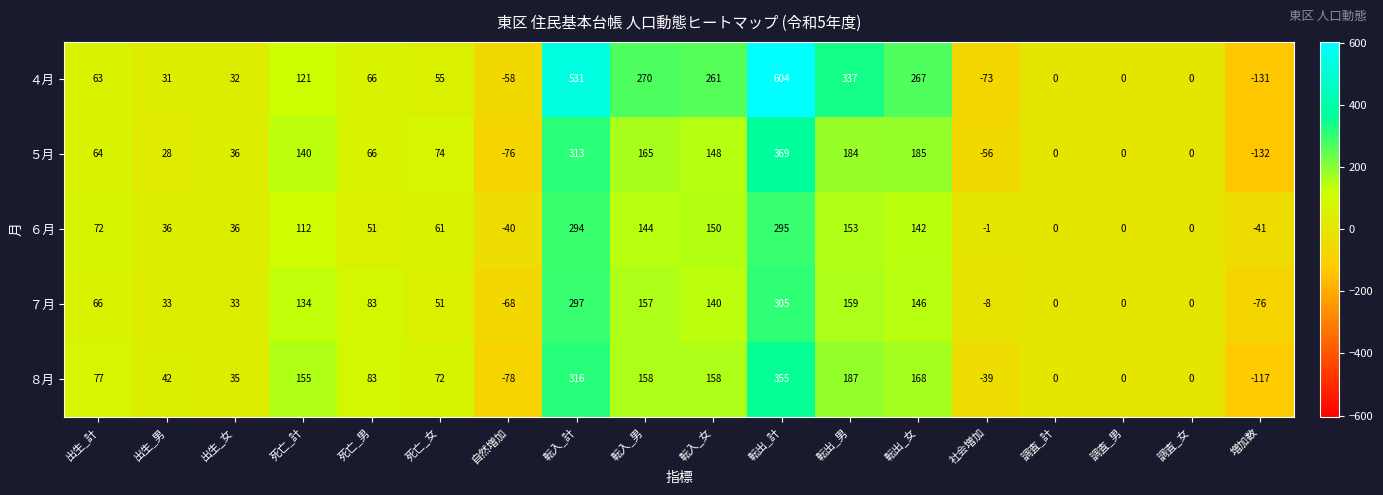

What is the sum of all ５月 values?

1508